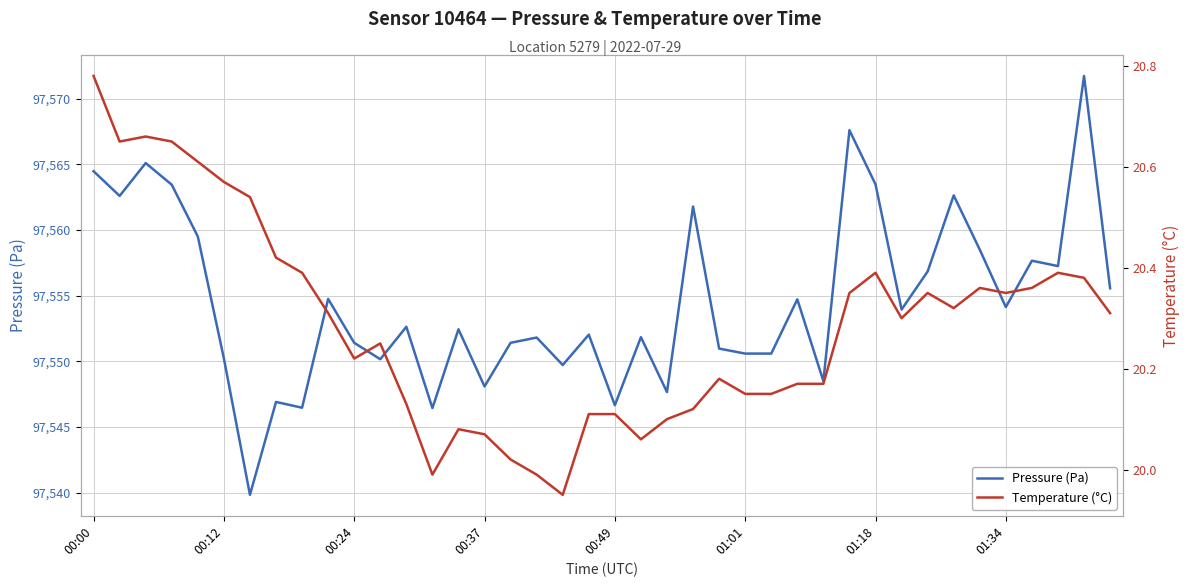

At which category is the sum across all series the highest?

38